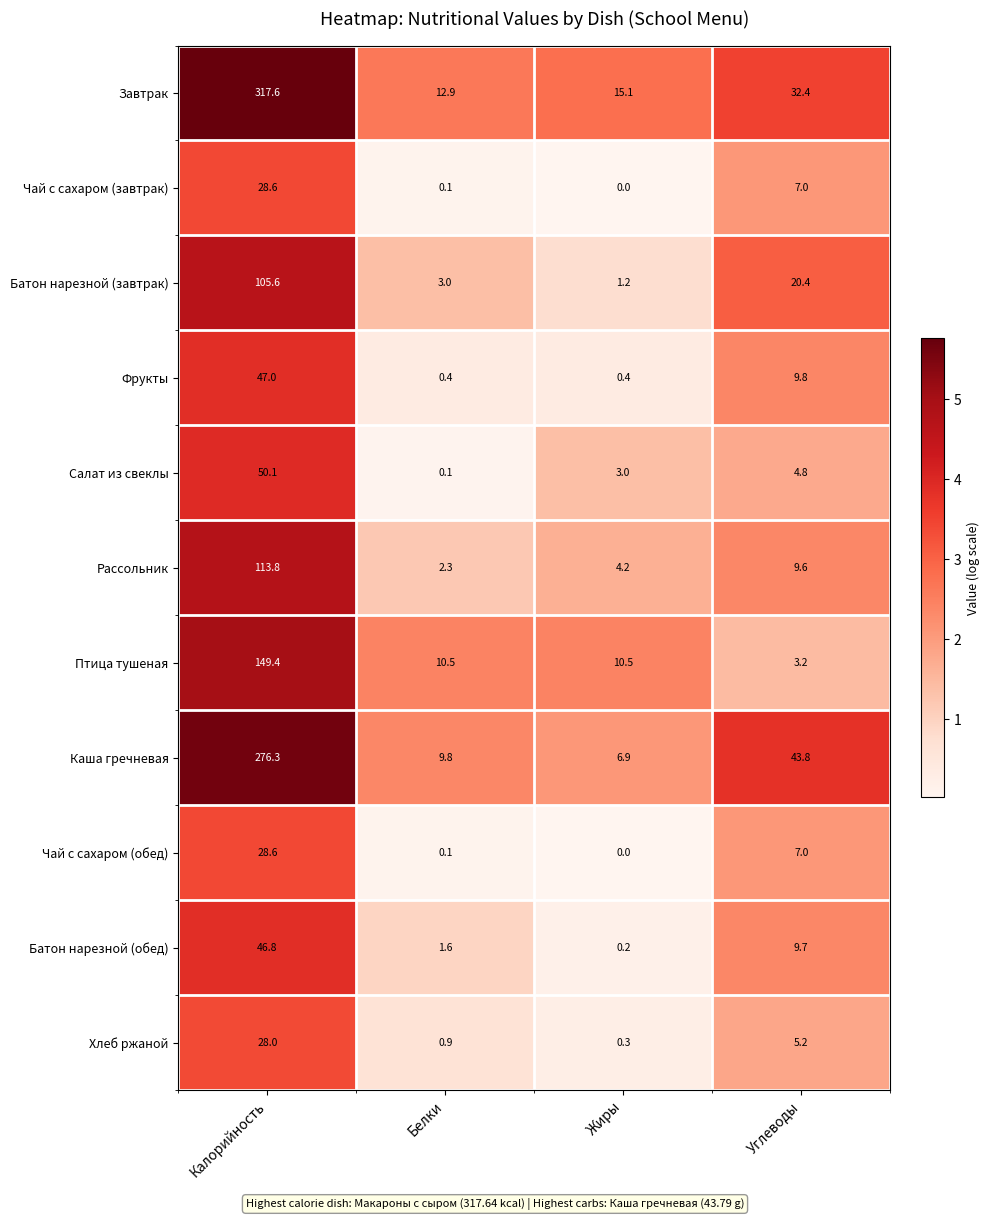

Which series changed the most between Калорийность and Жиры?

Завтрак